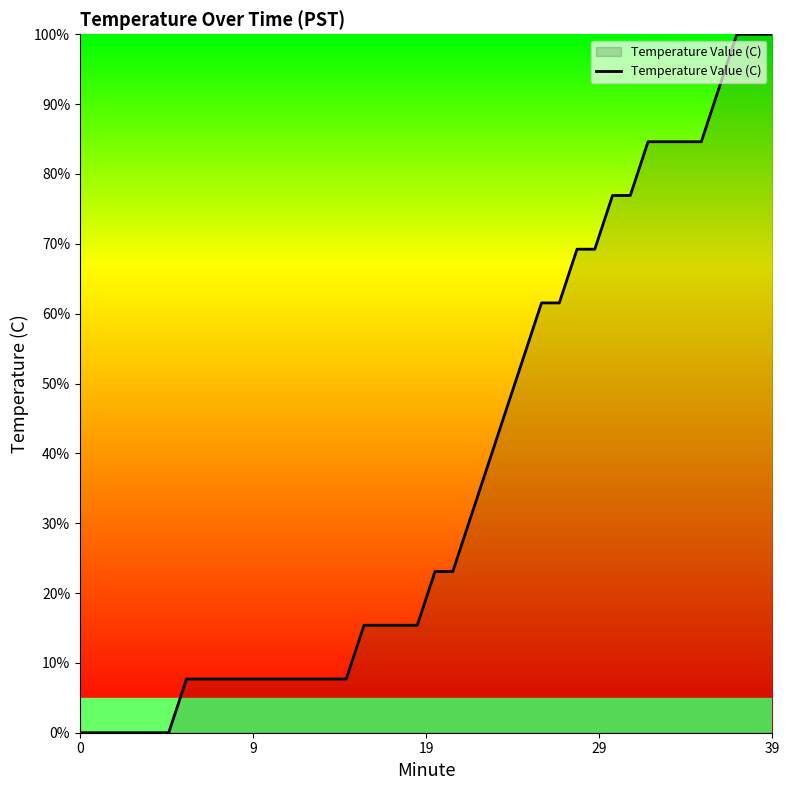

True or false: there are more than 0 points higher than both neighbors.

False